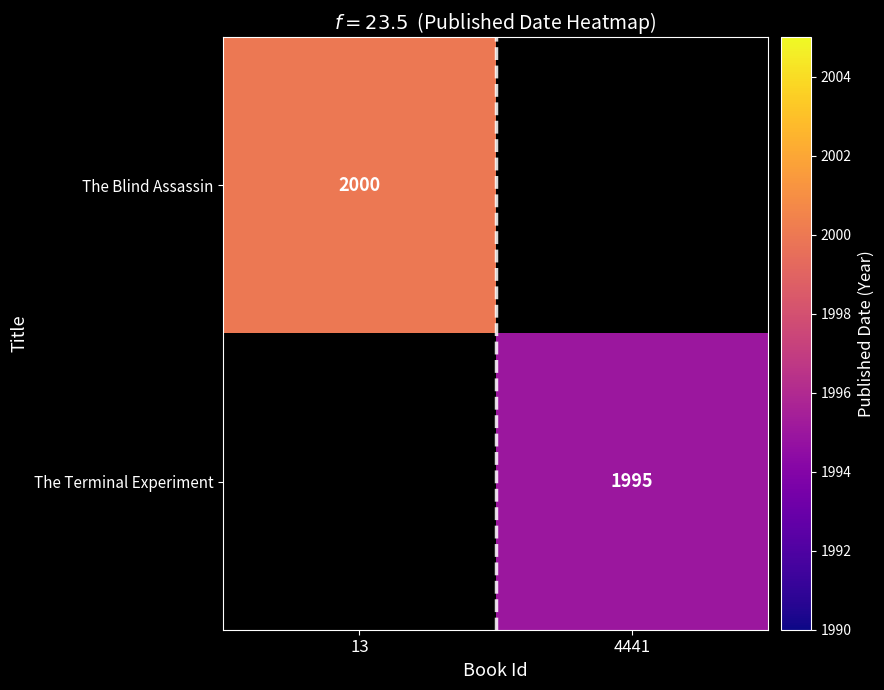

Which has a higher value, 4441 or 13?

13